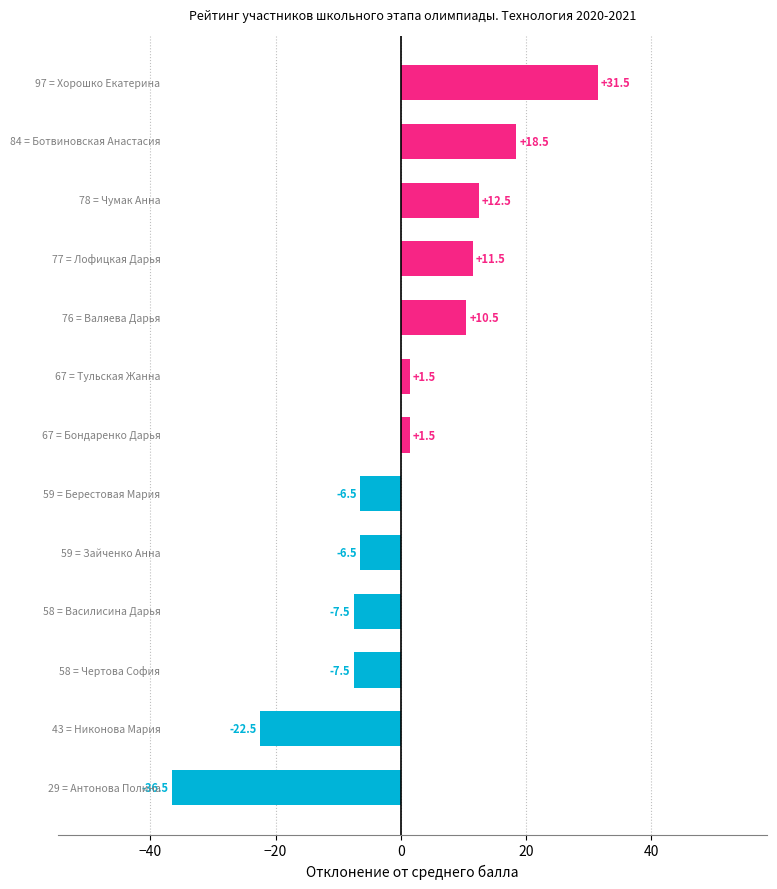

What is the maximum value shown in the chart?

31.5